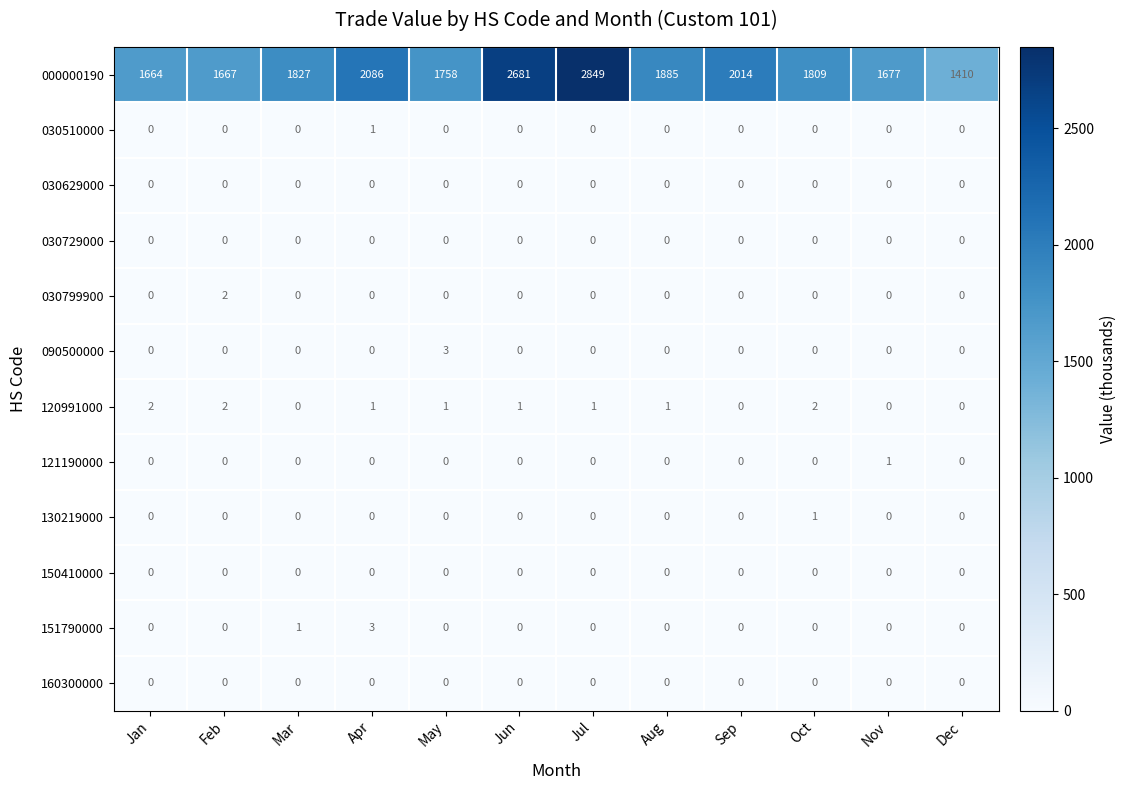

At which category is the sum across all series the highest?

Jul